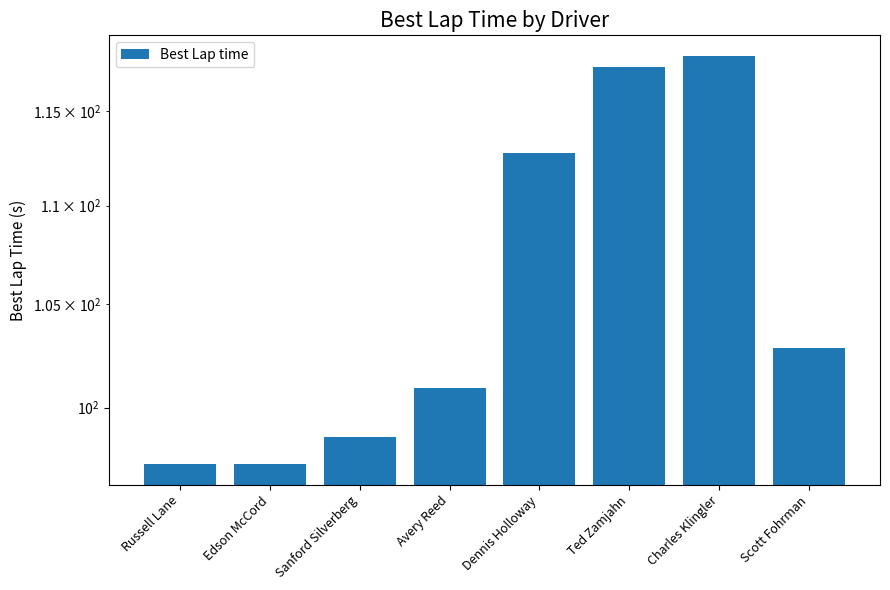

Which has a higher value, Ted Zamjahn or Edson McCord?

Ted Zamjahn